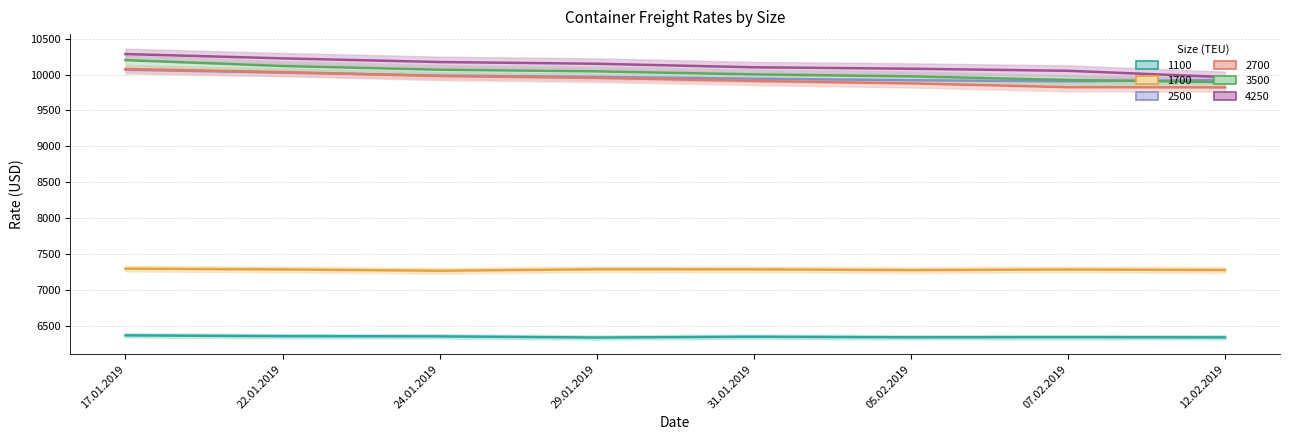

Is it true that 1100 equals 3540 at 22.01.2019?

False